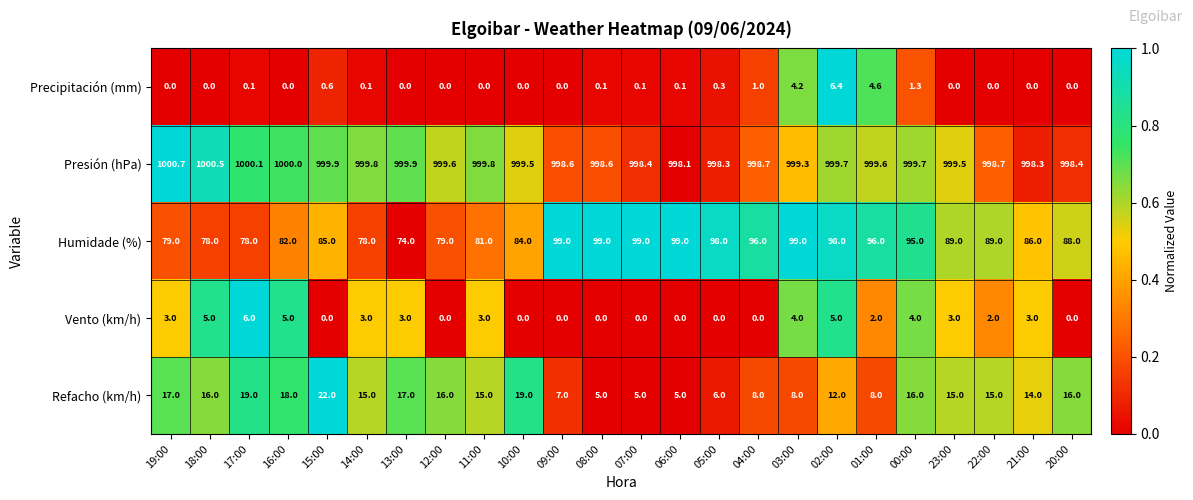

List the series in order of their peak value, highest first.

Presión (hPa), Humidade (%), Refacho (km/h), Precipitación (mm), Vento (km/h)